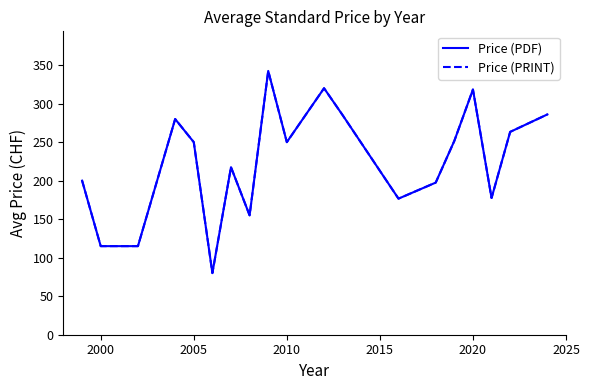

Is this an area chart (filled region under the line)?

No